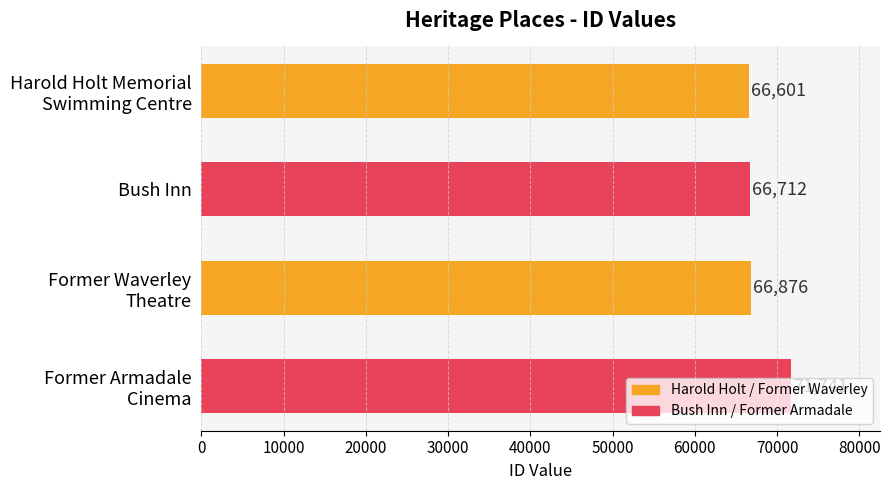

What is the difference between the maximum and minimum values?

5140